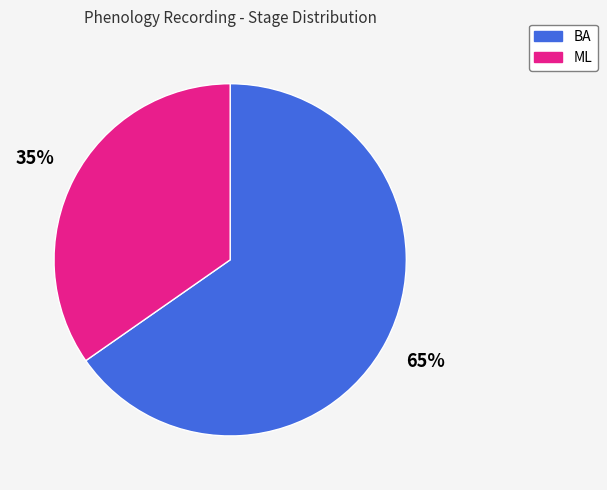

Is there a majority slice in this chart?

Yes